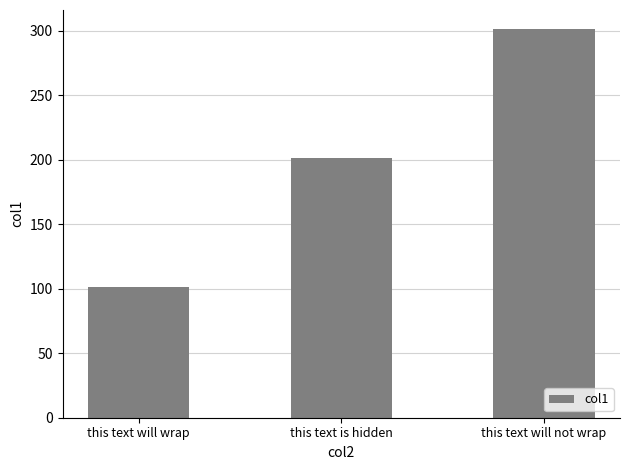

What is the difference between the values at this text will not wrap and this text is hidden?

100